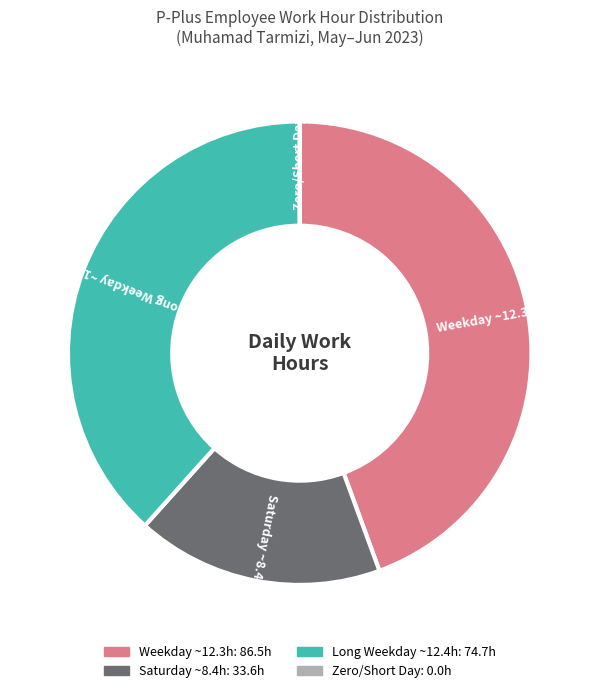

Does any single category account for the majority?

No